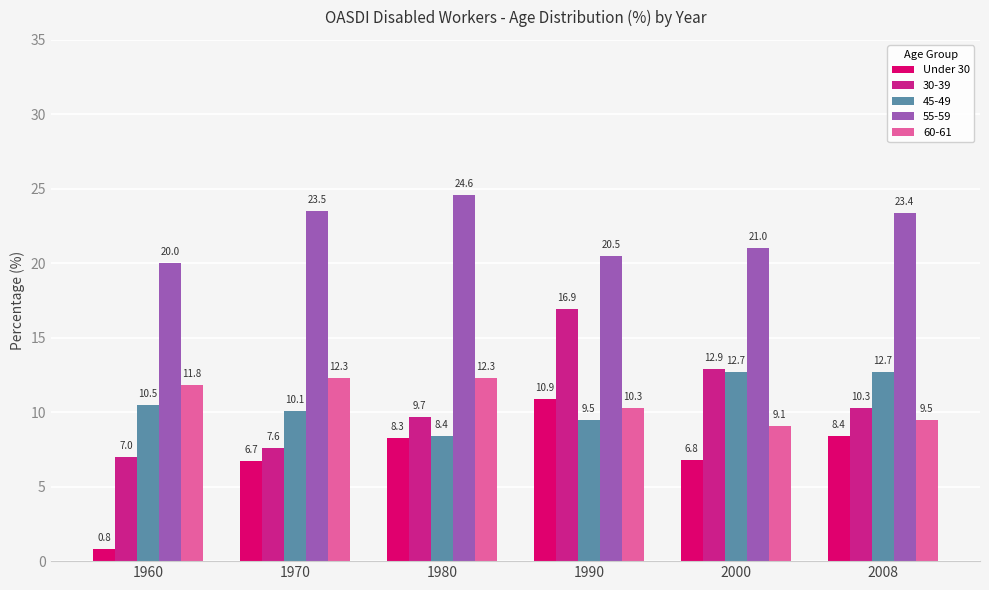

Rank the series by their maximum value, from highest to lowest.

55-59, 30-39, 45-49, 60-61, Under 30